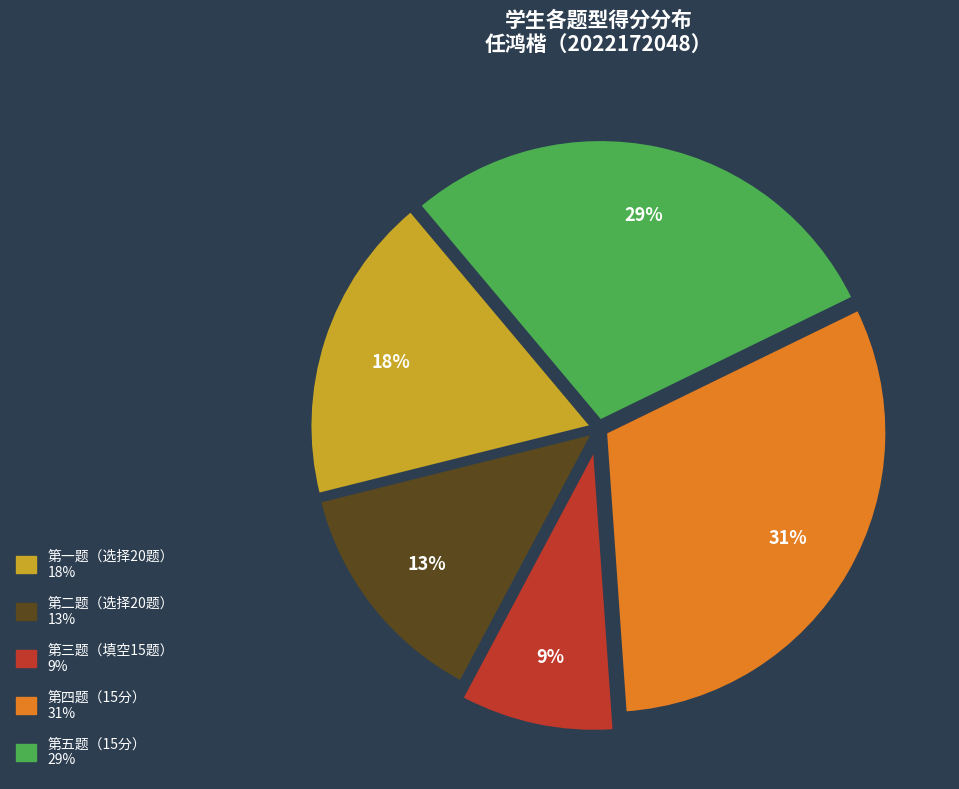

Is there any slice that represents more than half of the pie?

No